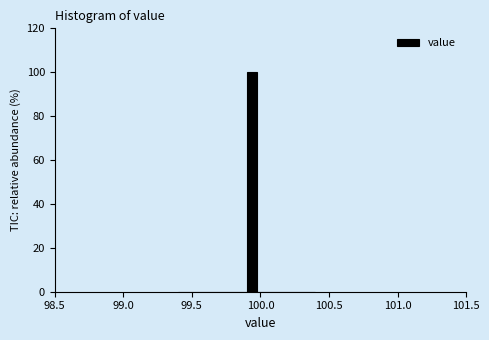

Read against the x-axis, roughly where is the centre of the tallest bar?

99.95